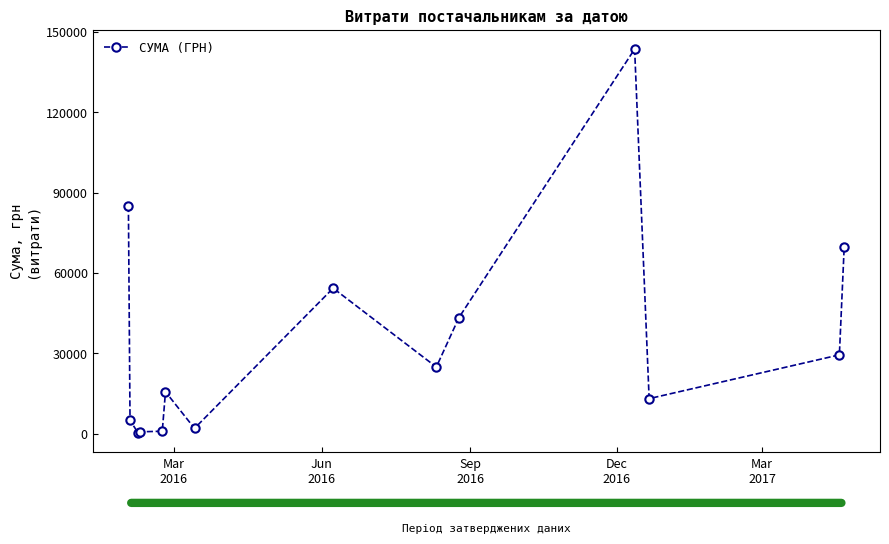

What is the value of the 14th point from the left?

69829.0